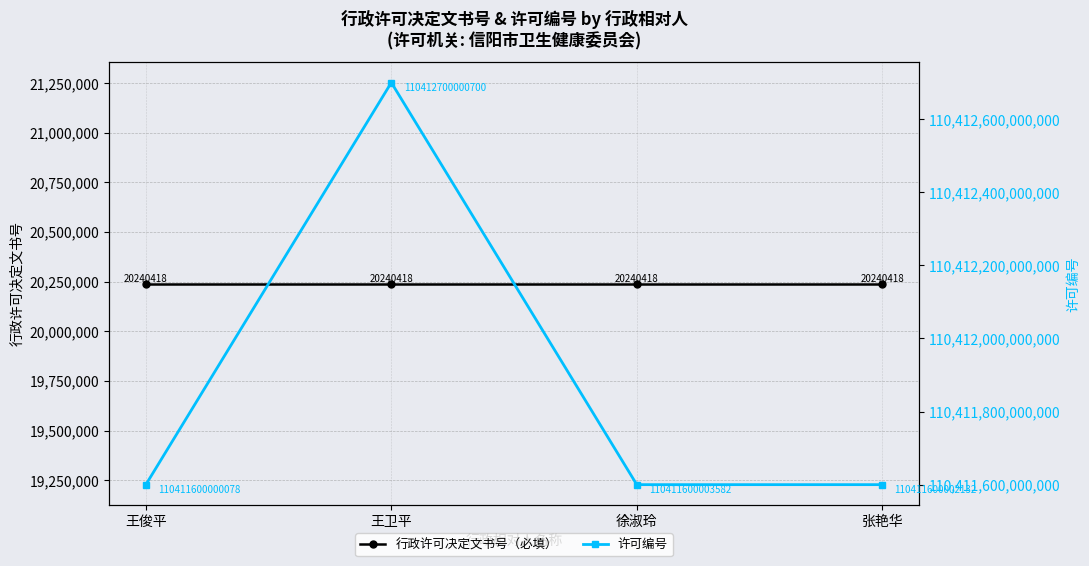

At which category is the sum across all series the highest?

王卫平